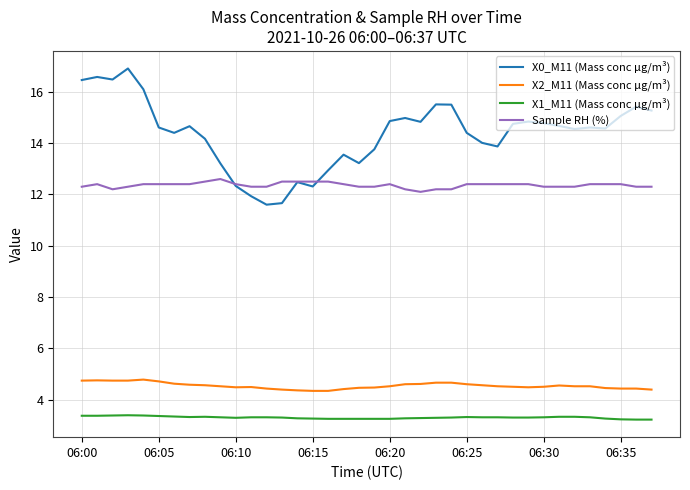

True or false: X1_M11 (Mass conc μg/m³) and X2_M11 (Mass conc μg/m³) cross at least once.

False